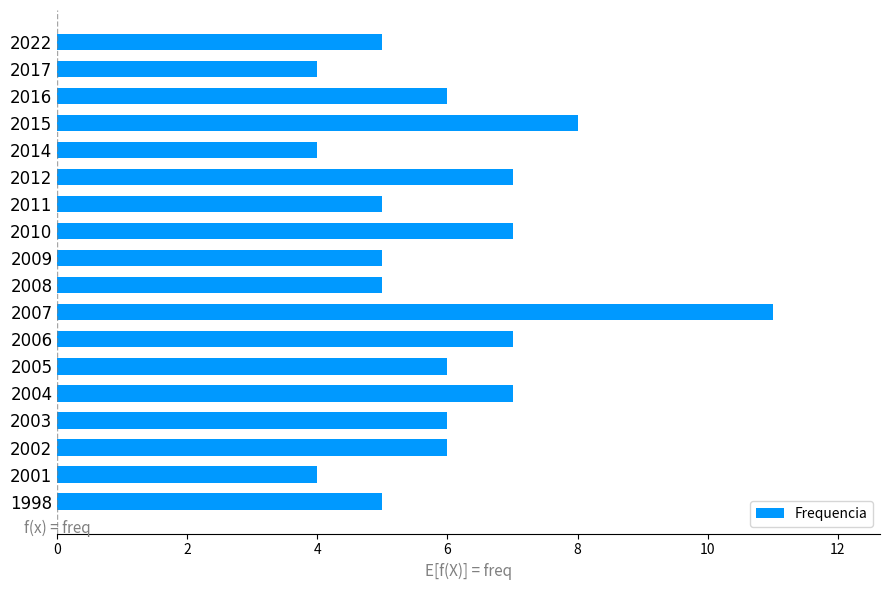

What is the value of the 16th bar from the top?

6